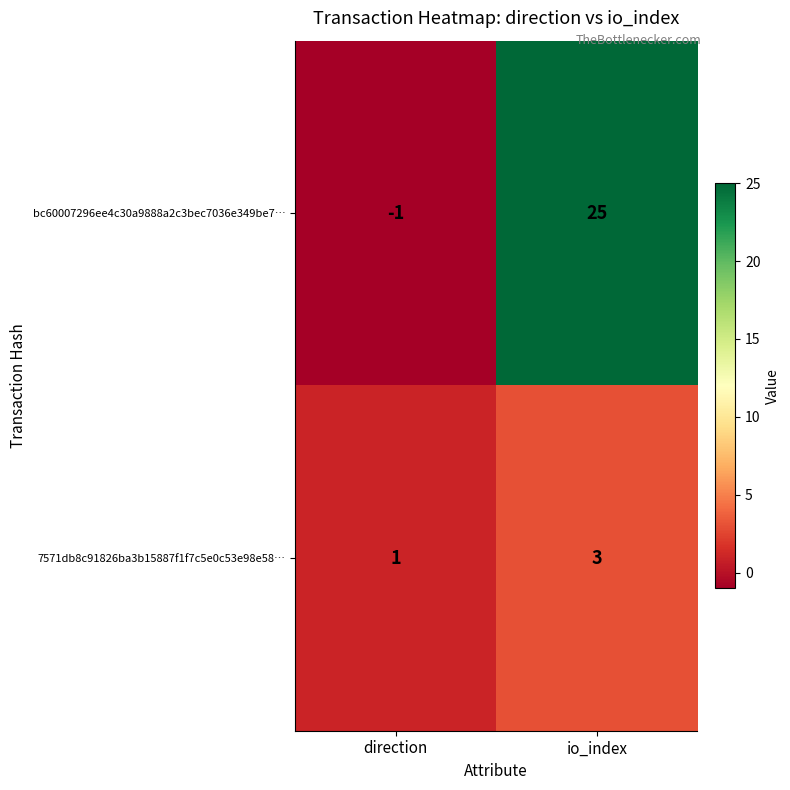

Rank the series by their average value, from highest to lowest.

bc60007296ee4c30a9888a2c3bec7036e349be7…, 7571db8c91826ba3b15887f1f7c5e0c53e98e58…